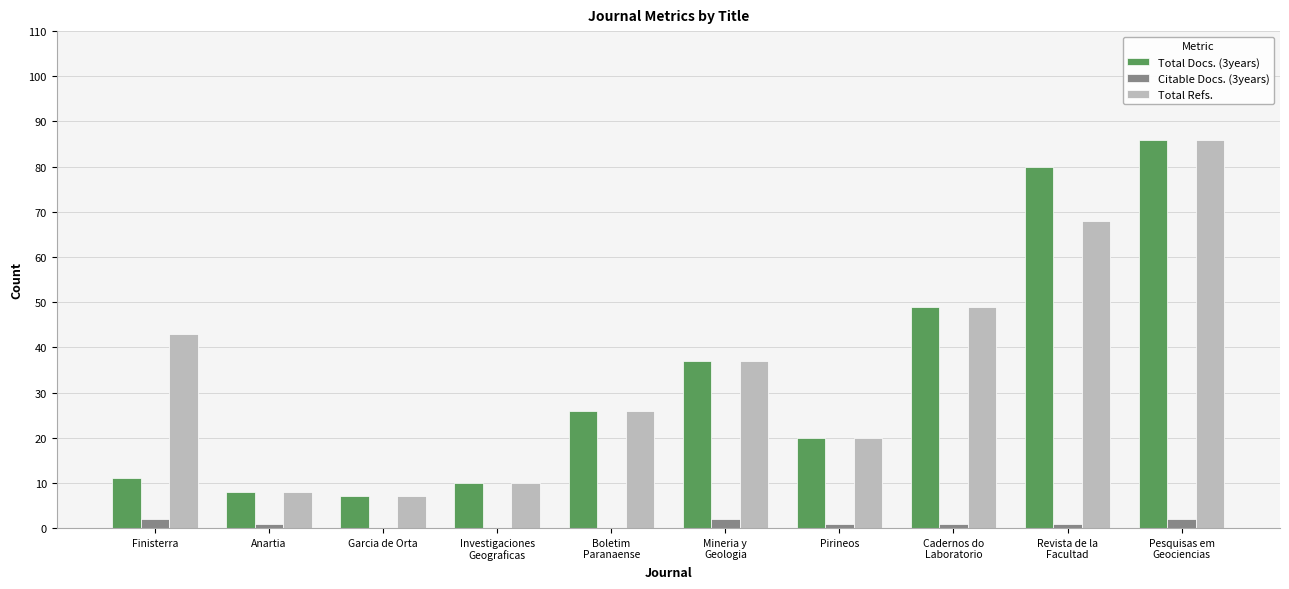

Count the number of data series in this chart.

3